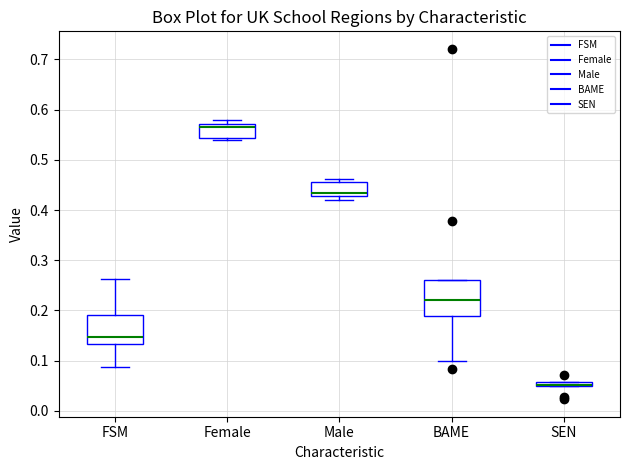

Which box's median line is the highest?

Female